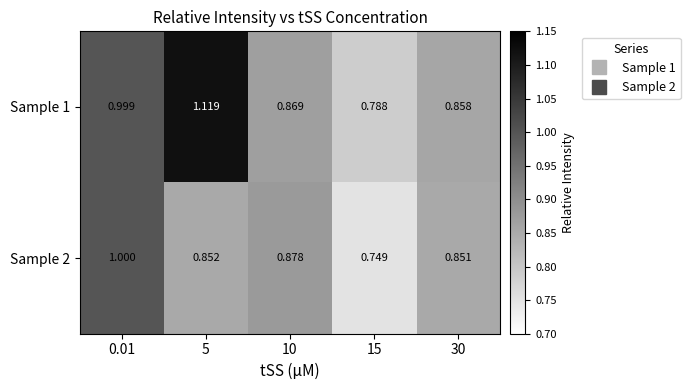

Is the value of Sample 1 at 0.01 greater than the value of Sample 2 at 15?

Yes